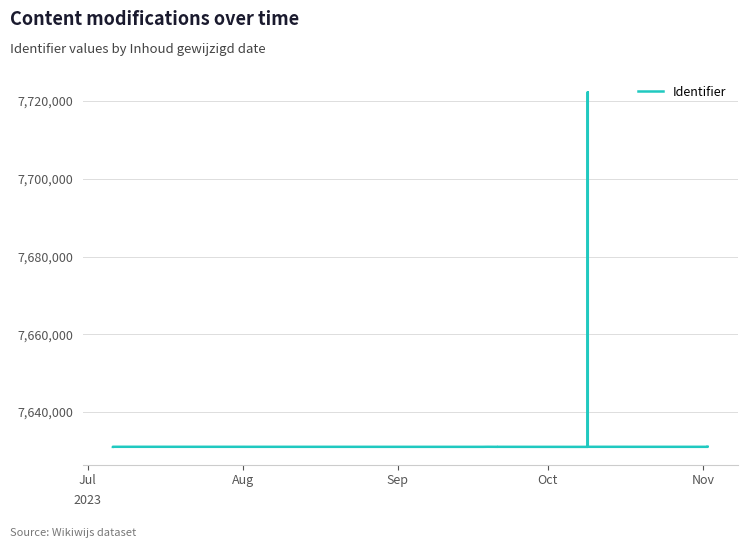

At which category does the data reach its first local valley?

Sep